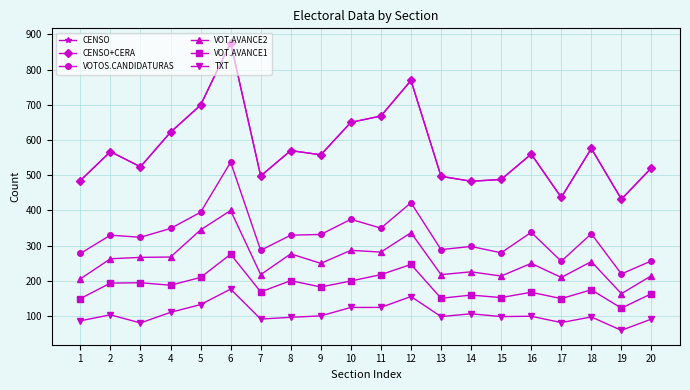

What is the minimum value for CENSO?

432